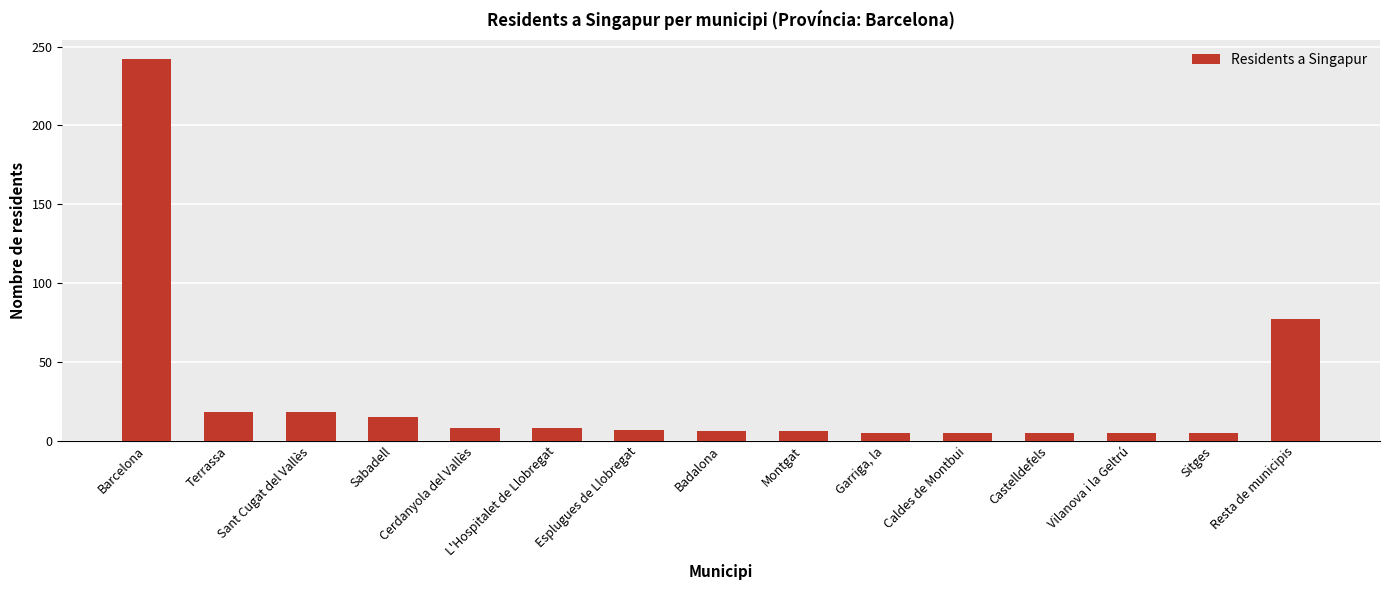

The chart shows a value of 5 at Caldes de Montbui. True or false?

True